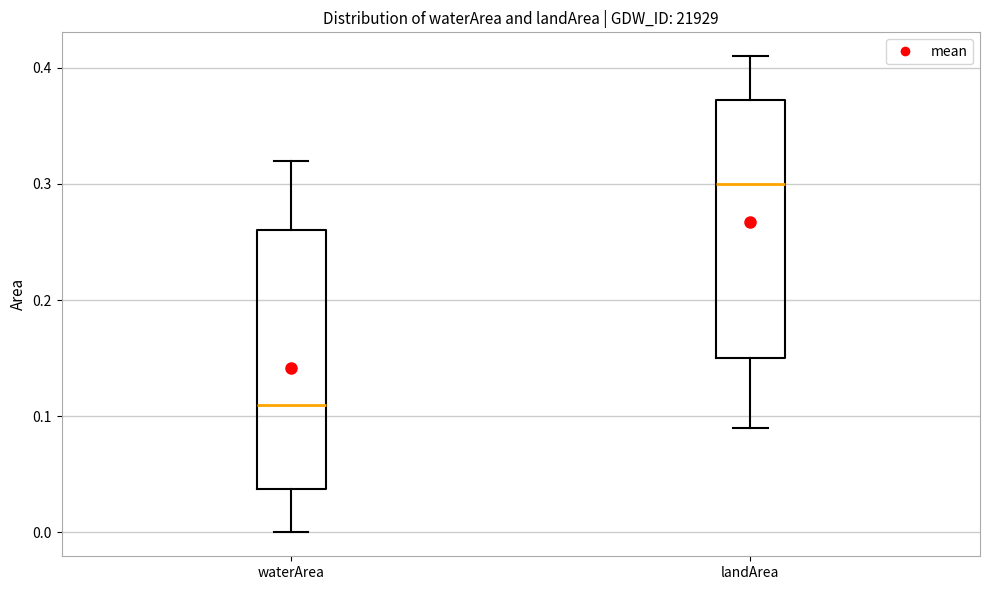

Reading left to right, read every box against the y-axis: the position of its median line, the range the box covers, and the ends of its whiskers. The values are not printed on the chart, so give them approximately, as read against the axis.

waterArea: median 0.11, box 0.04 to 0.26, whiskers 0.00 to 0.32
landArea: median 0.30, box 0.15 to 0.37, whiskers 0.09 to 0.41